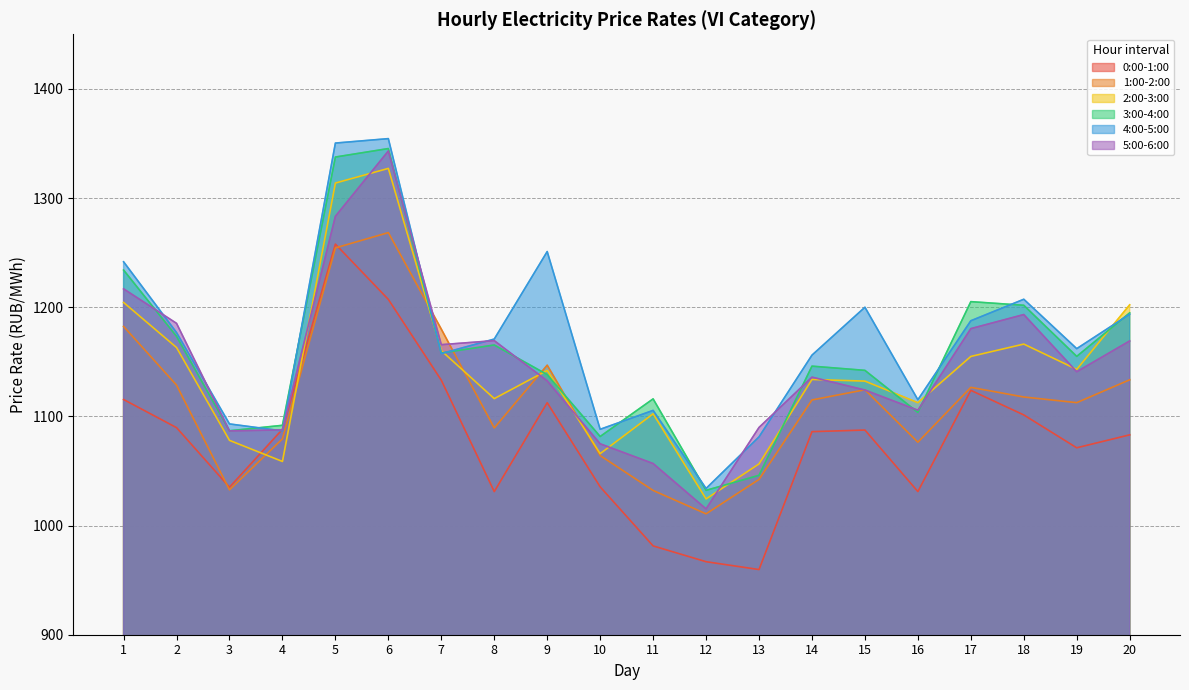

At which category is the sum across all series the highest?

6